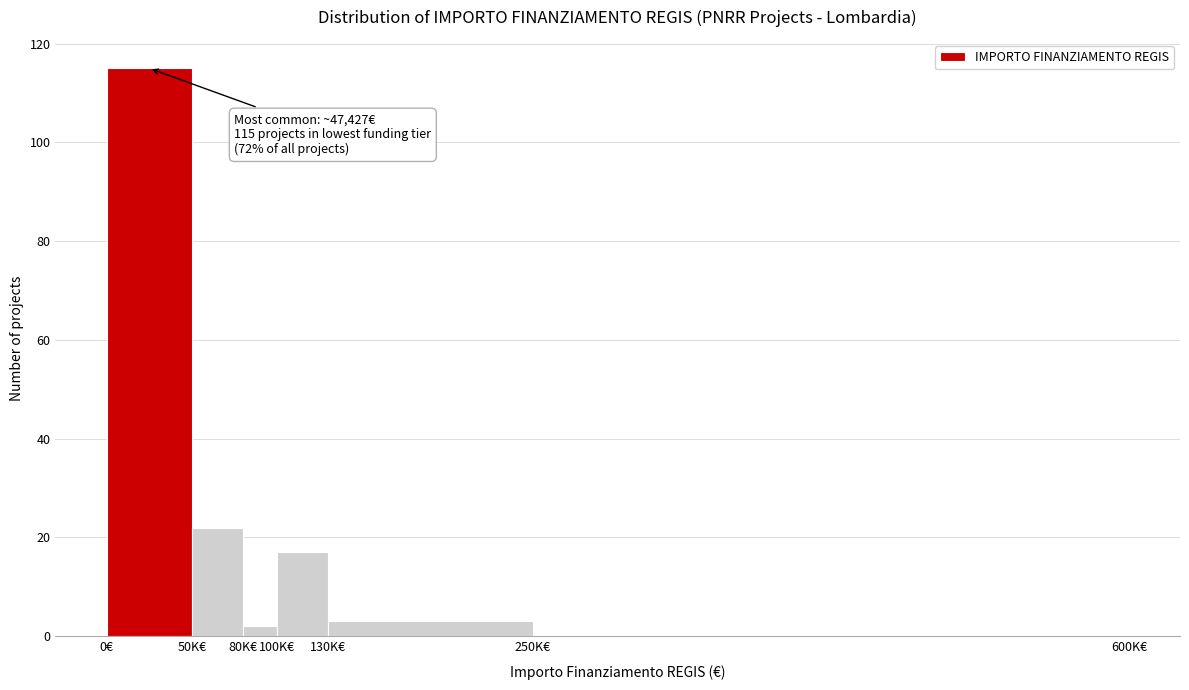

Reading right to left, extract all data points from this chart.

250K€=0	130K€=3	100K€=17	80K€=2	50K€=22	0€=115